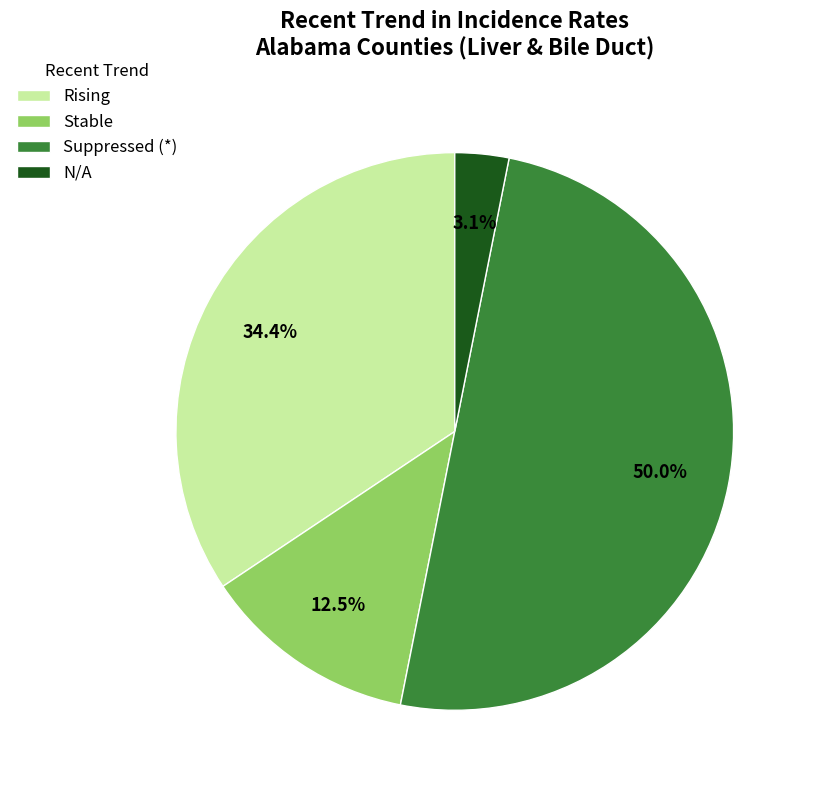

What is the smallest slice in the pie chart?

N/A